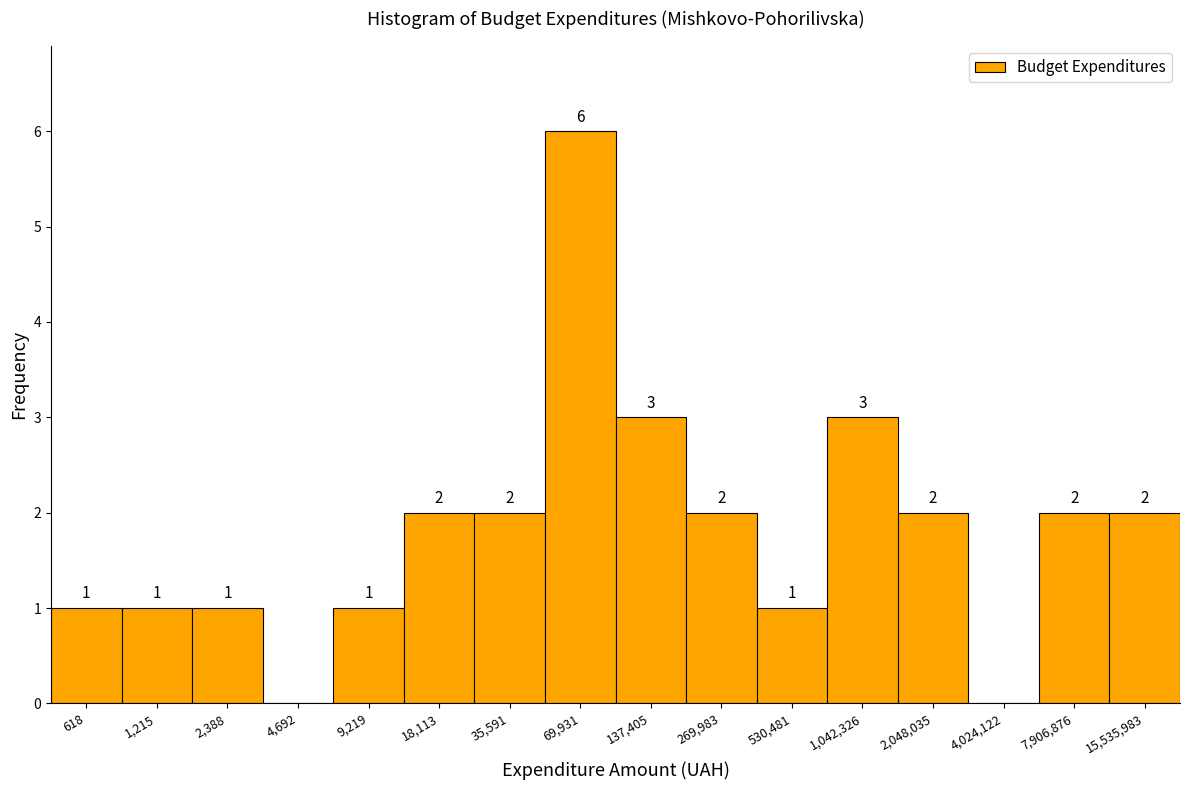

Reading right to left, list all the values displayed in this chart.

15,535,983=2	7,906,876=2	4,024,122=0	2,048,035=2	1,042,326=3	530,481=1	269,983=2	137,405=3	69,931=6	35,591=2	18,113=2	9,219=1	4,692=0	2,388=1	1,215=1	618=1